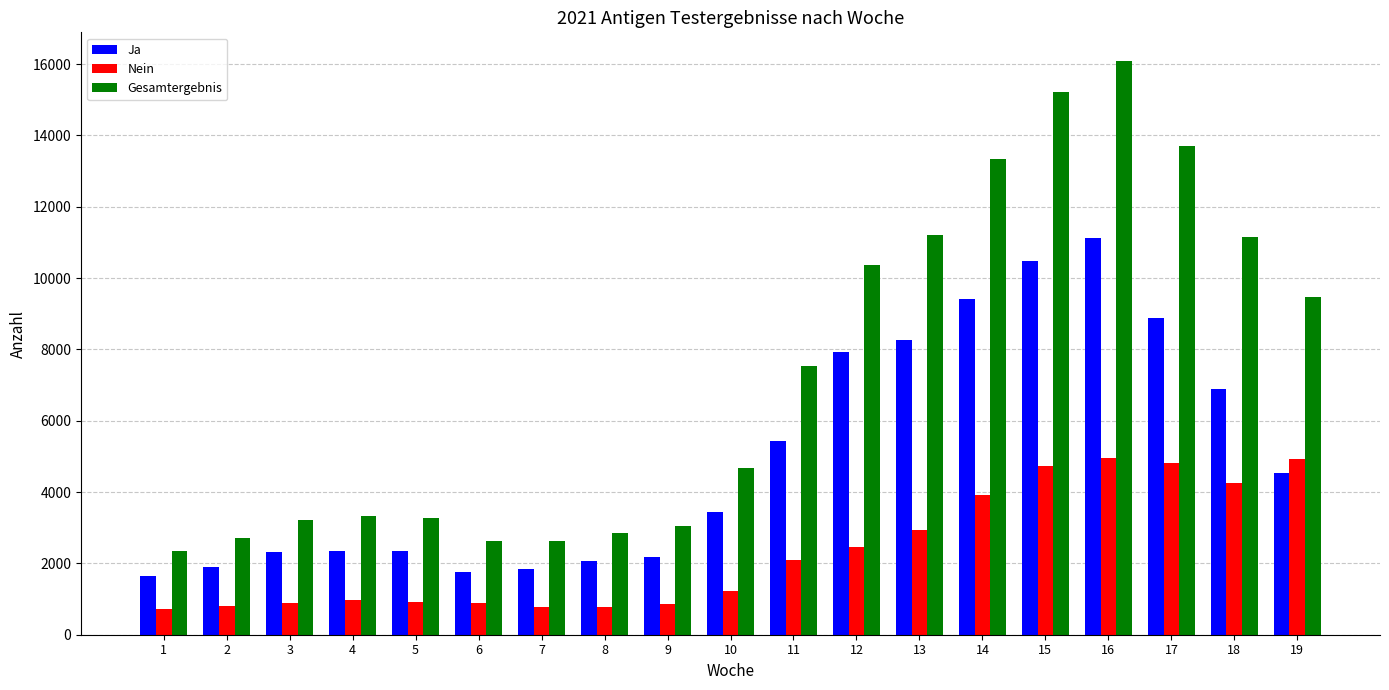

At 6, list the series in order from largest to smallest.

Gesamtergebnis, Ja, Nein